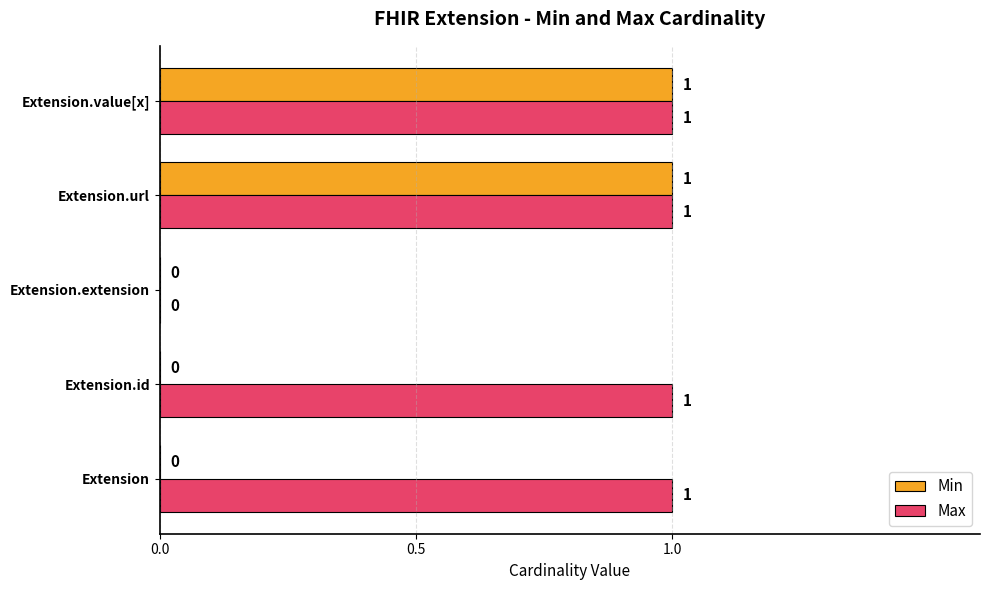

Which series has the largest total across all categories?

Max